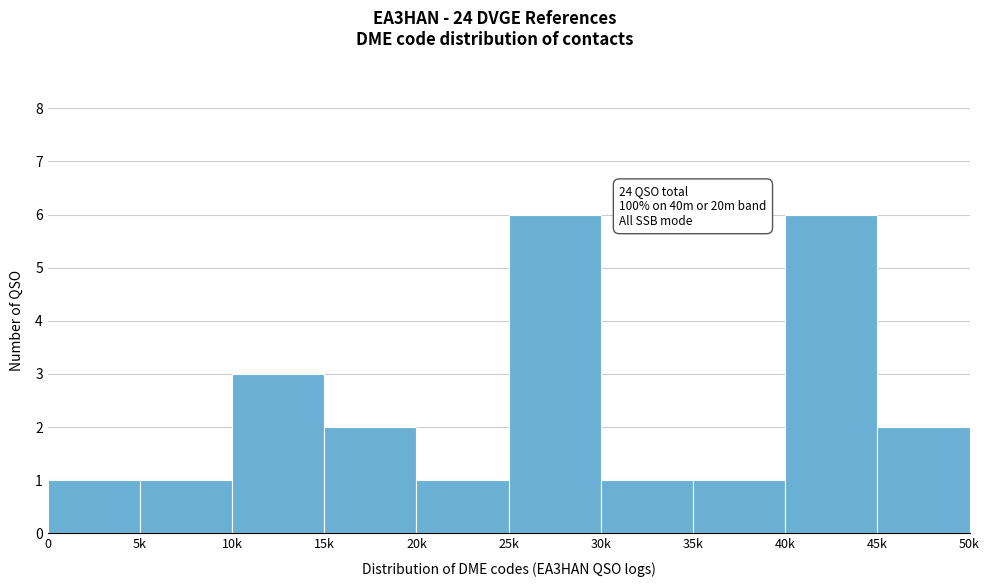

Reading right to left, transcribe all the data shown in this chart.

2	6	1	1	6	1	2	3	1	1